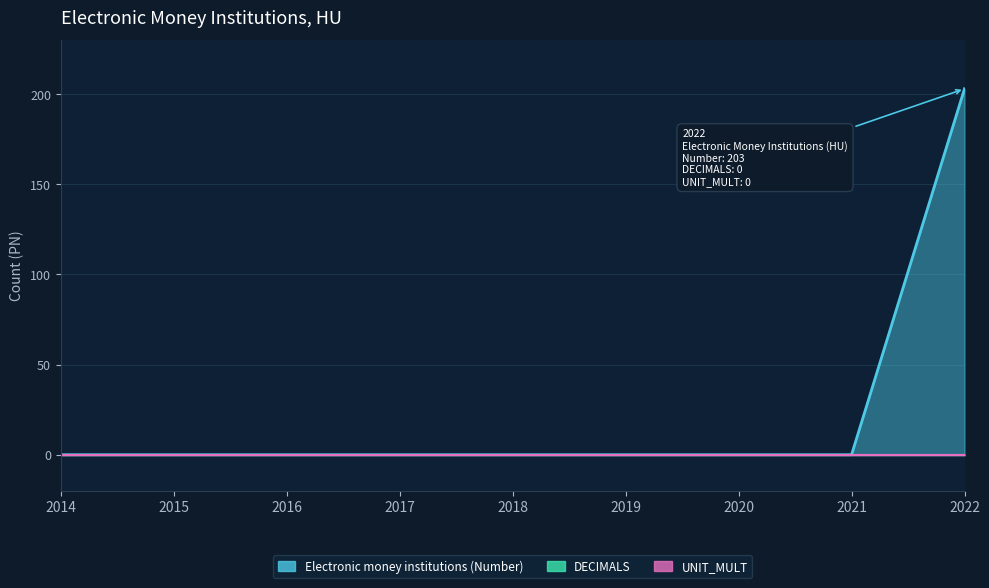

What are all the series names shown in the legend?

Electronic money institutions (Number), DECIMALS, UNIT_MULT